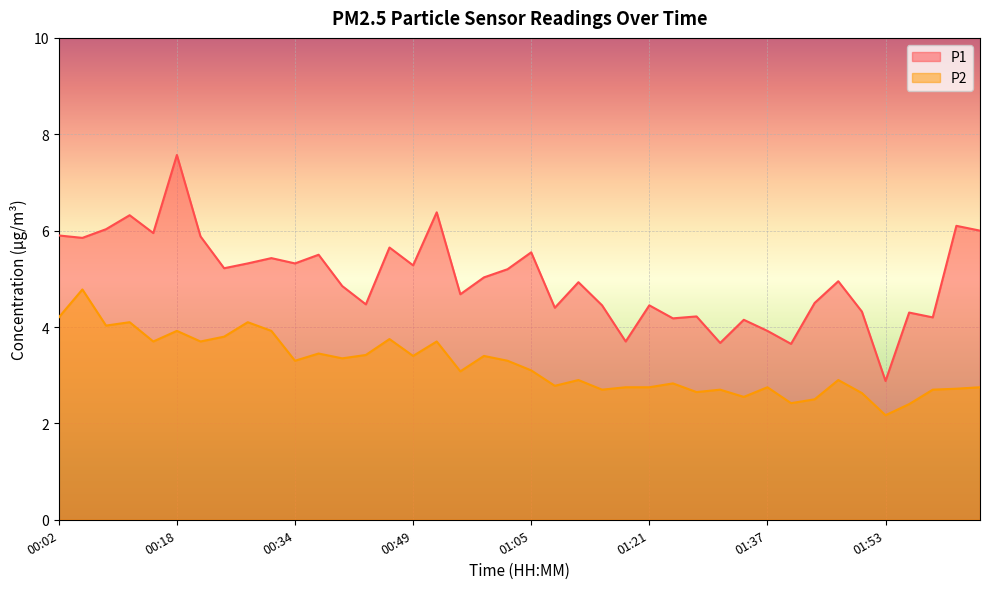

What is the sum of all P2 values?

128.1